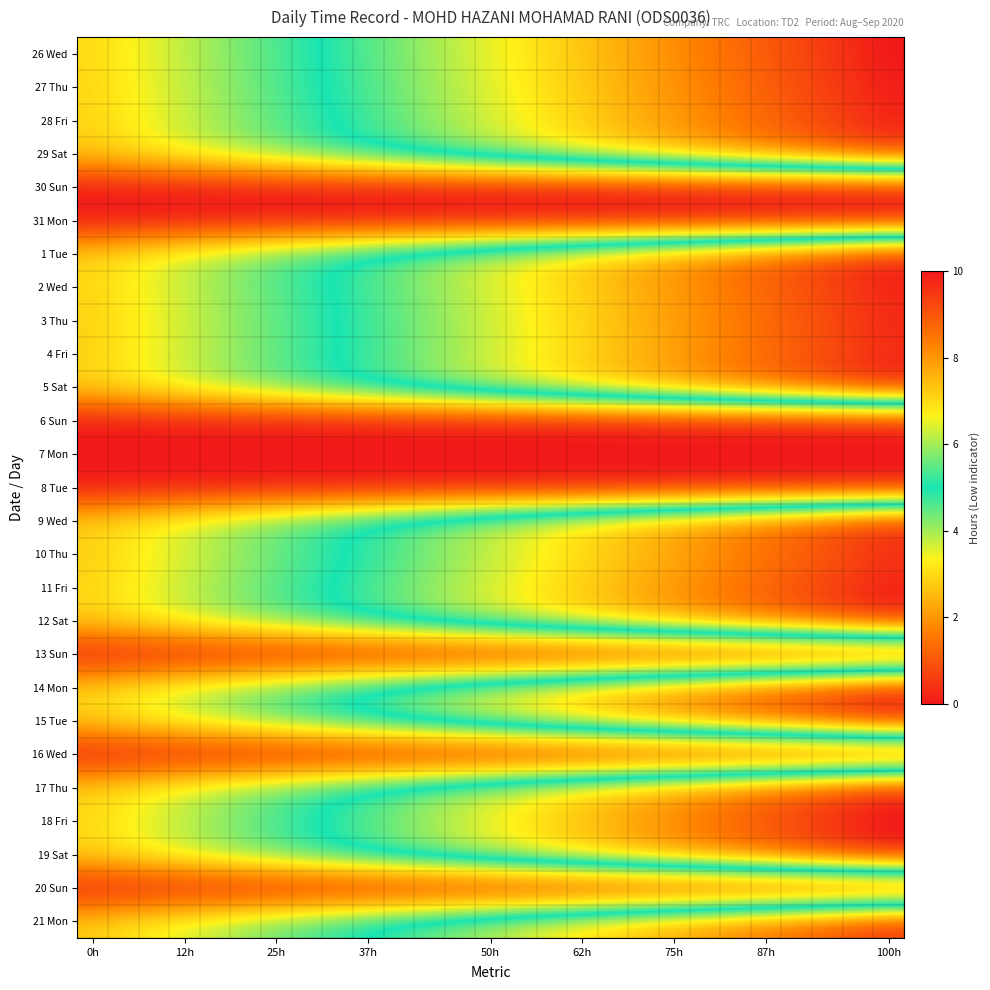

What is the greatest value displayed?

10.0